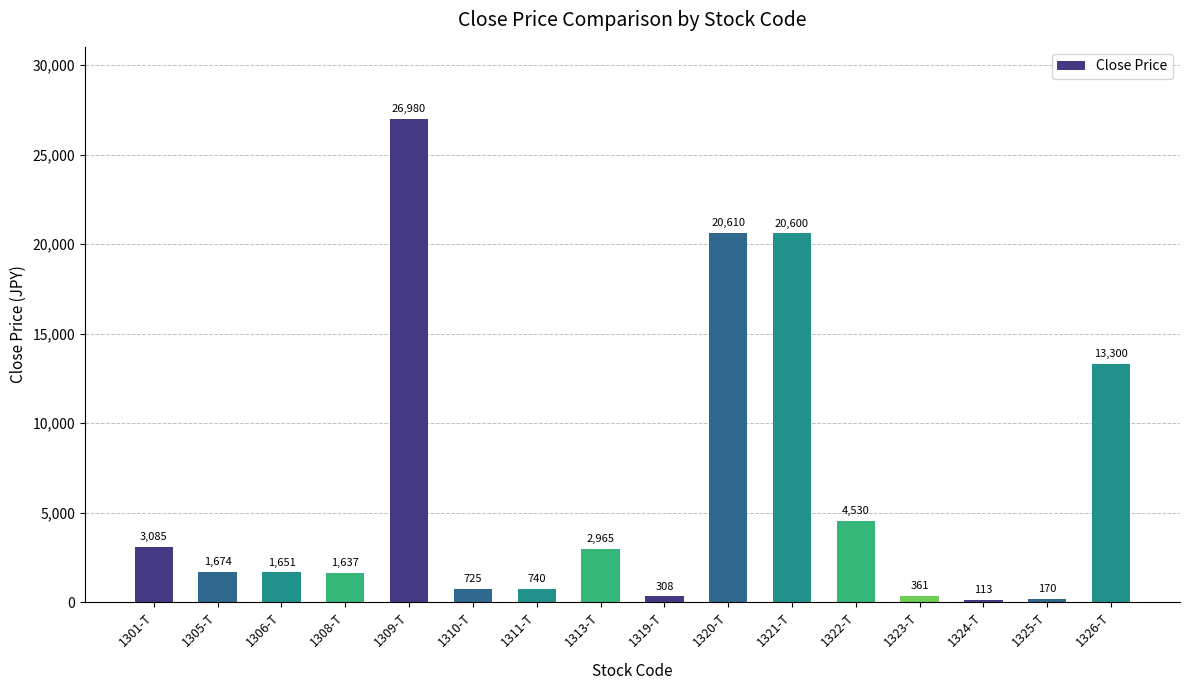

Reading left to right, list all the values displayed in this chart.

3085	1674	1651	1637	26980	725	740	2965	308	20610	20600	4530	361	113	170	13300